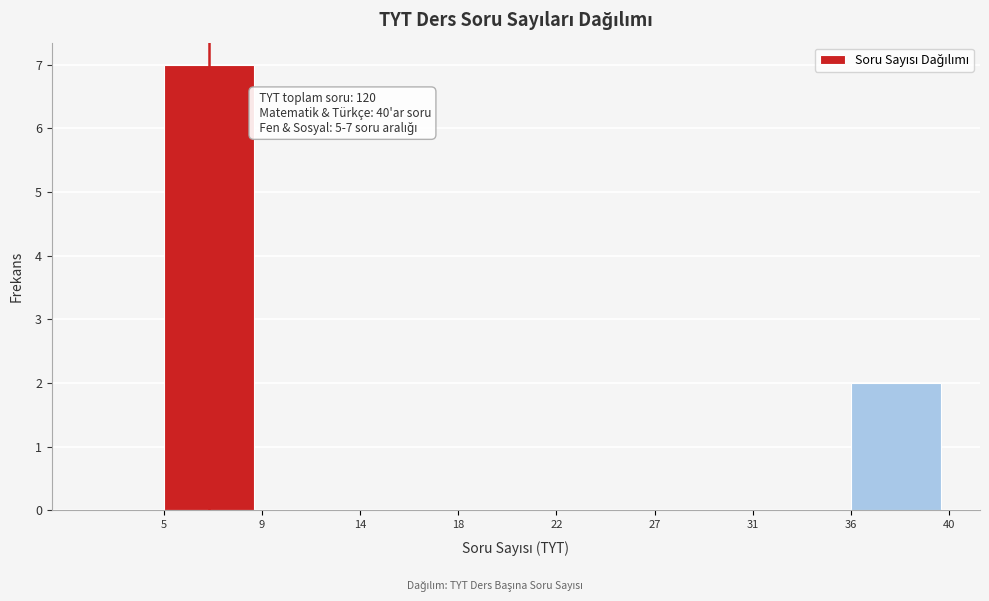

Reading left to right, list all the values displayed in this chart.

5=7	9=0	14=0	18=0	22=0	27=0	31=0	36=2